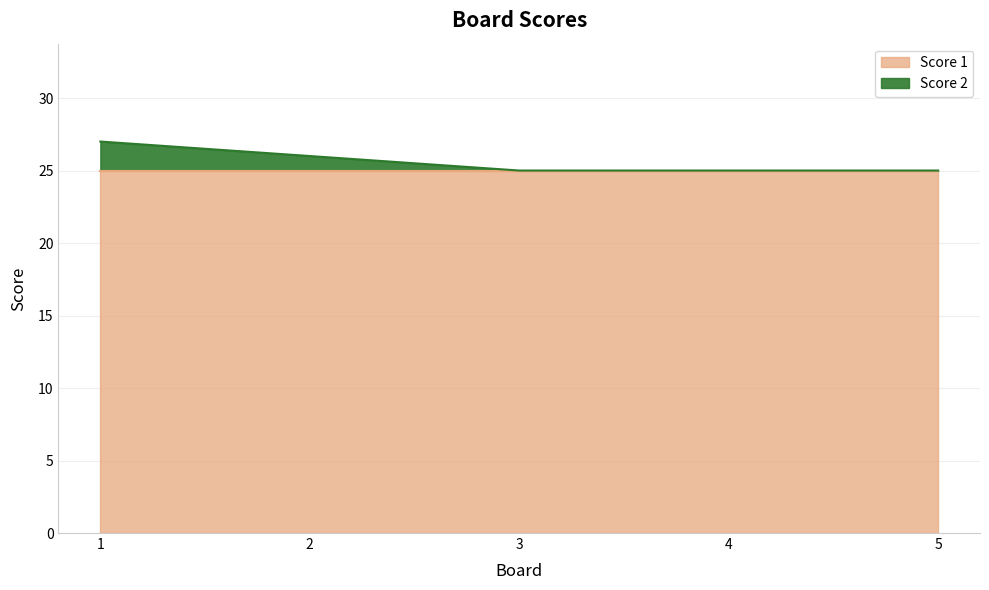

Read the value at 2.

26